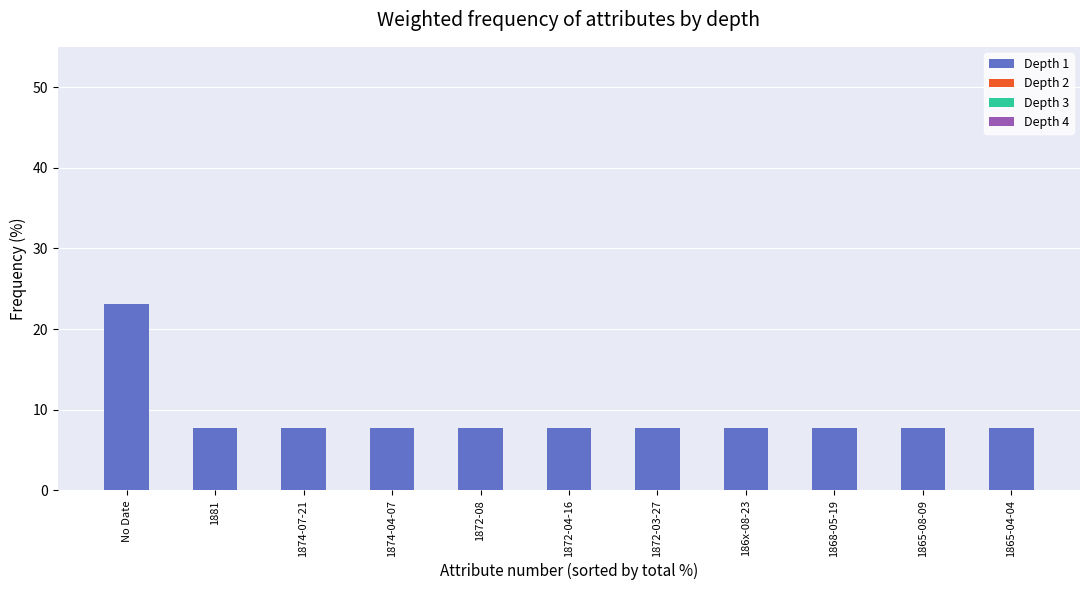

The value at 1872-04-16 is 3.6. True or false?

False